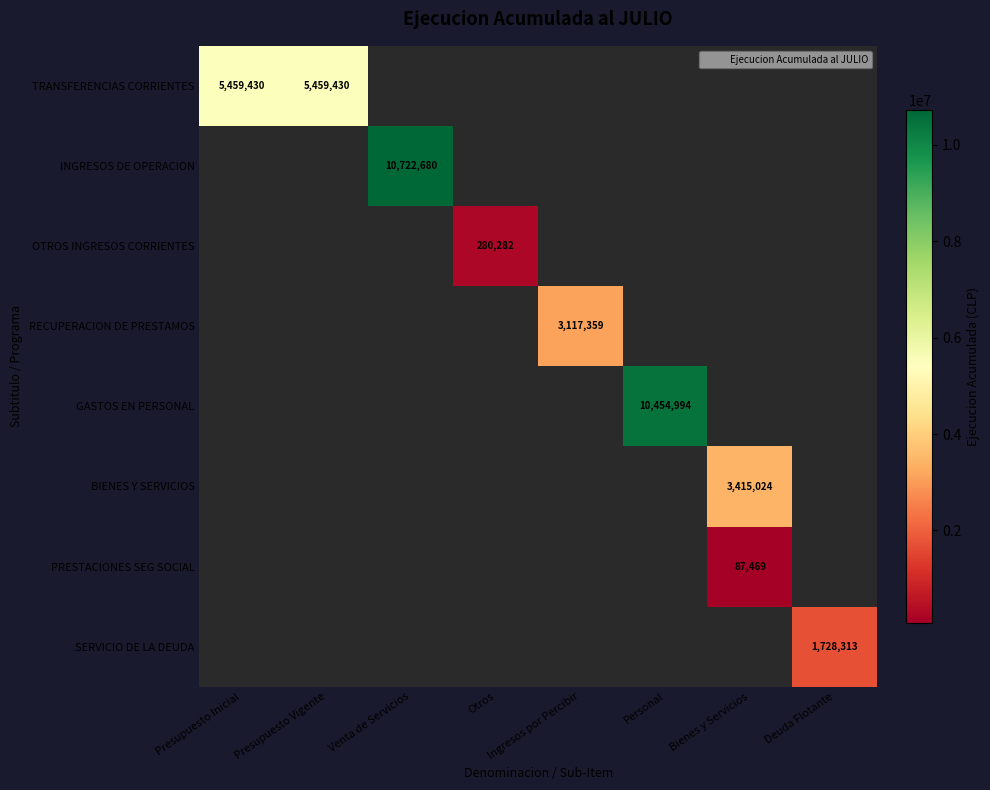

How many distinct data groups are displayed?

8